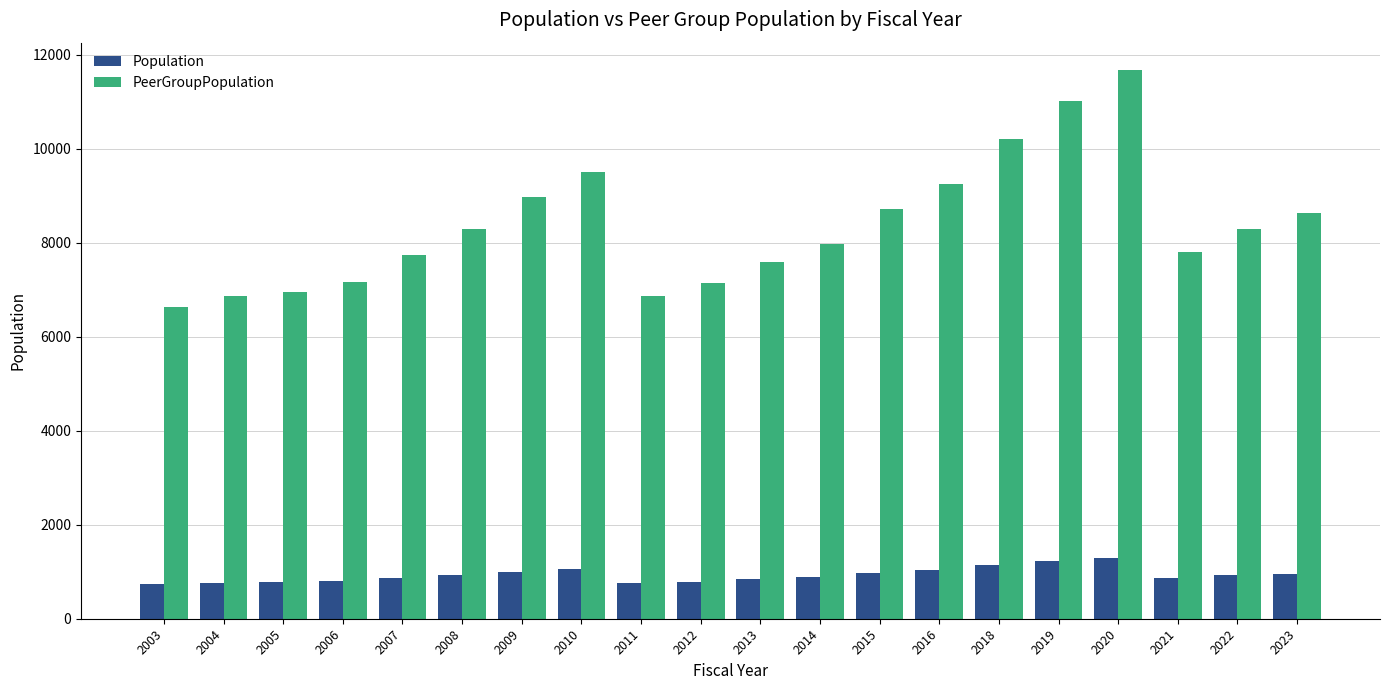

At which category is the sum across all series the highest?

2020